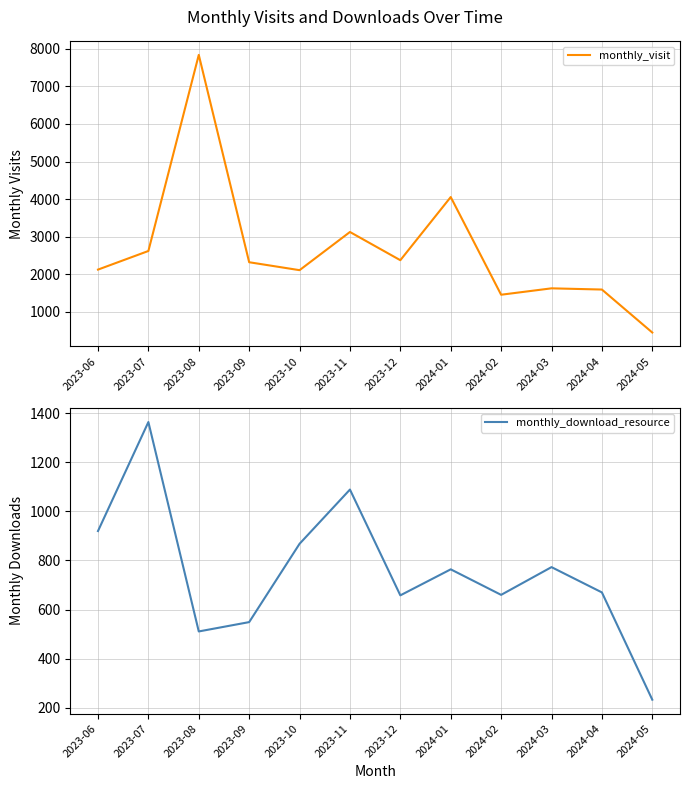

Read the monthly_download_resource value at 2023-07, to the nearest 50.

1350